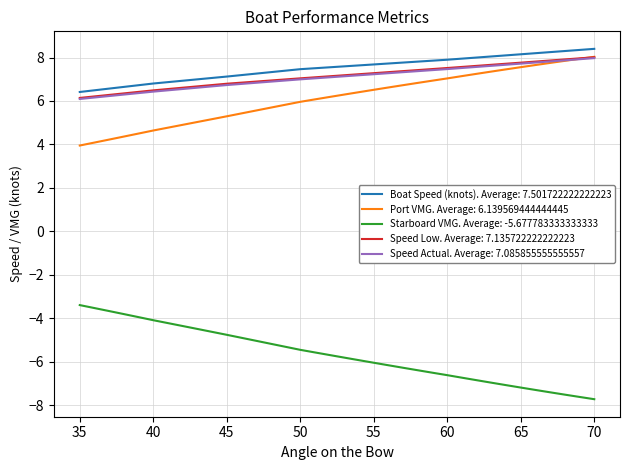

True or false: Starboard VMG. Average: -5.677783333333333 and Port VMG. Average: 6.139569444444445 cross at least once.

False